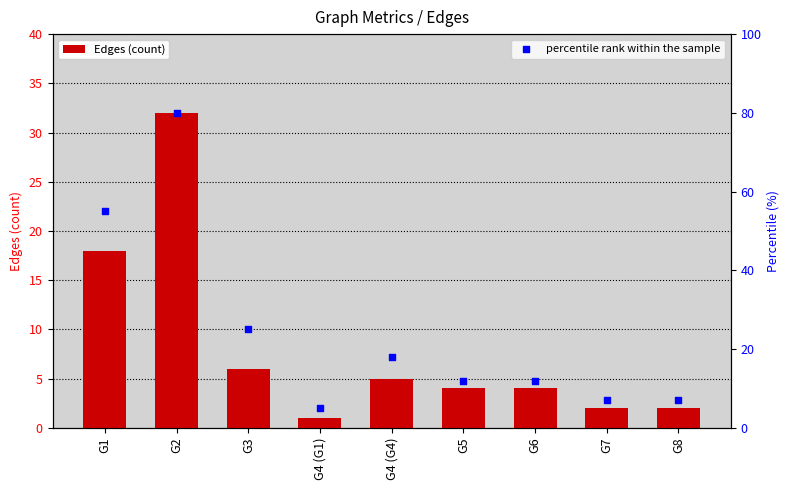

What is the total value across all series at G6?

16